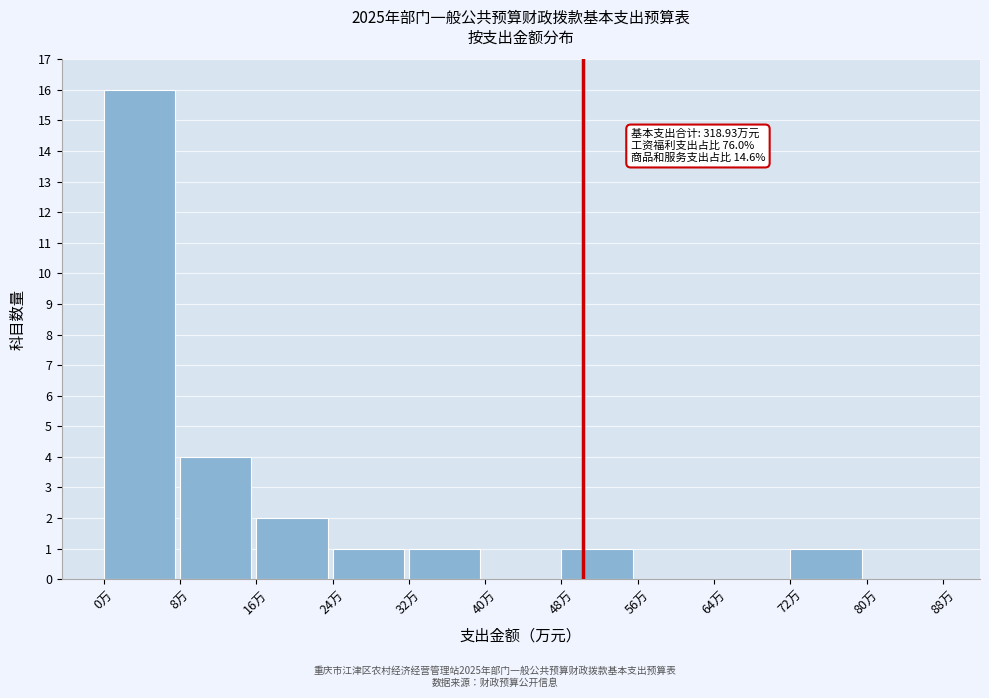

Which range on the x-axis has the tallest bar?

0 to 8